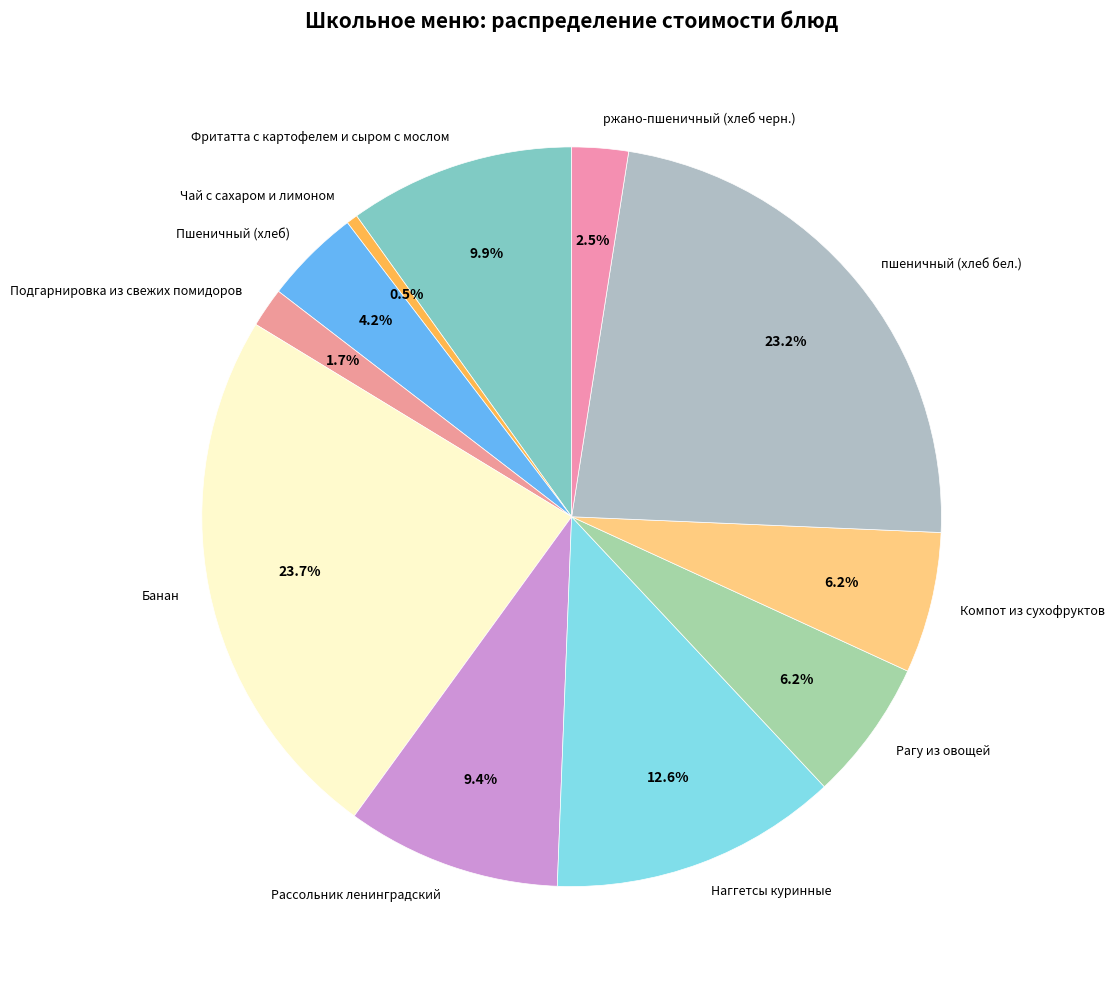

The пшеничный (хлеб бел.) slice represents 23% of the pie. True or false?

True